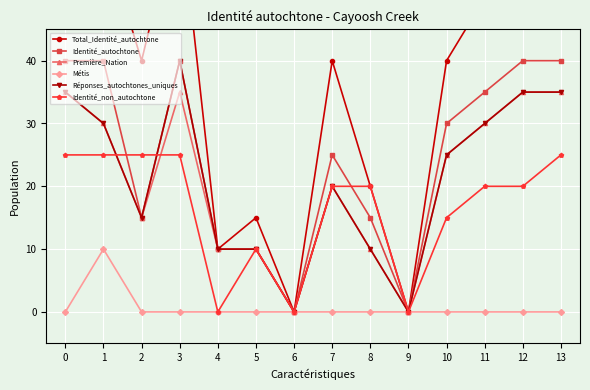

What are all the series names shown in the legend?

Total_Identité_autochtone, Identité_autochtone, Première_Nation, Métis, Réponses_autochtones_uniques, Identité_non_autochtone